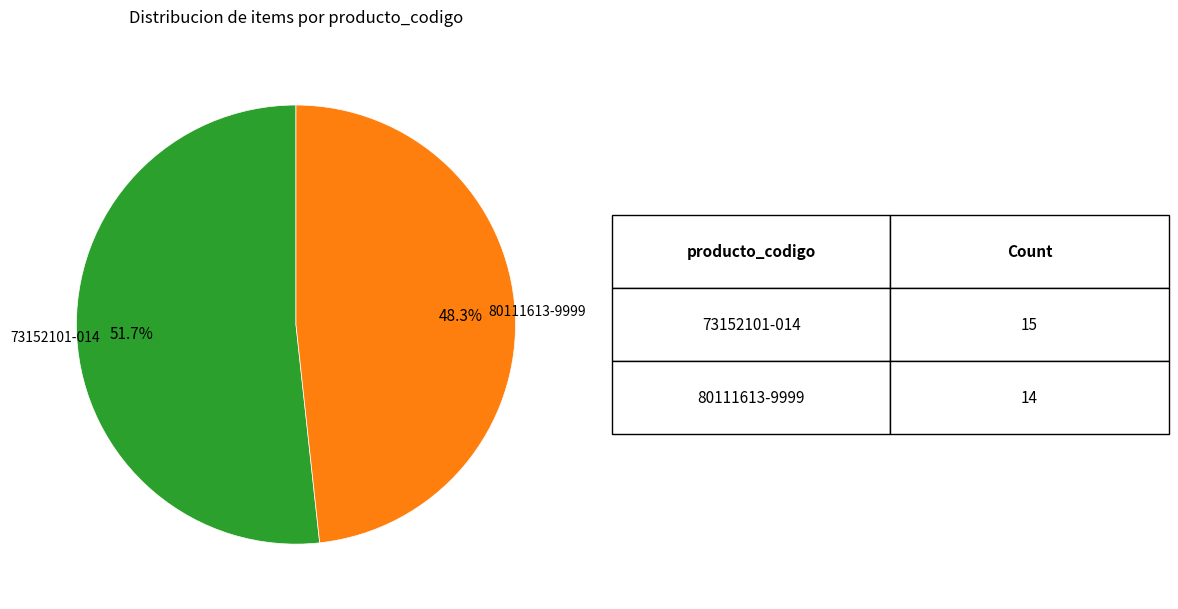

Do 73152101-014 and 80111613-9999 together represent more than half of the pie?

Yes